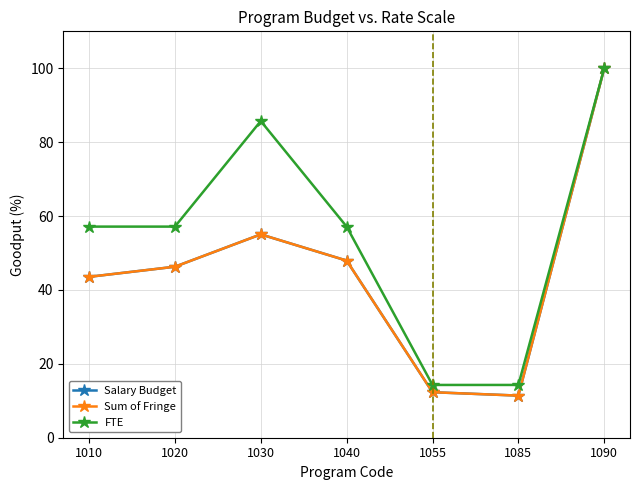

What is the minimum value for FTE?

14.3